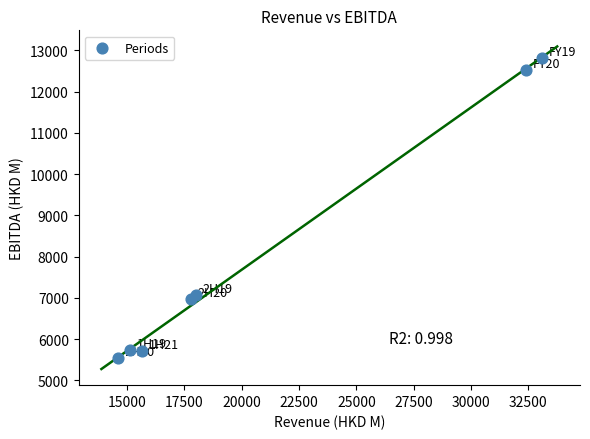

What Y value in the scatter plot is closest to 9181?

7084